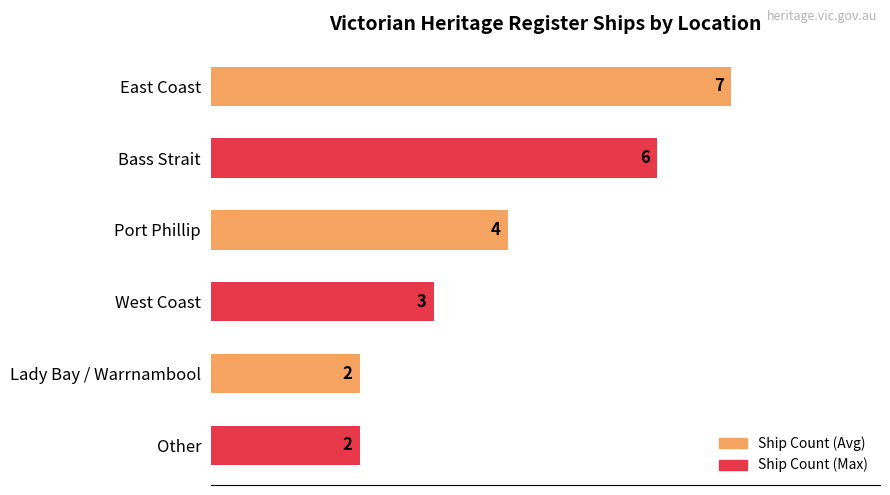

Reading top to bottom, list all the values displayed in this chart.

7	6	4	3	2	2